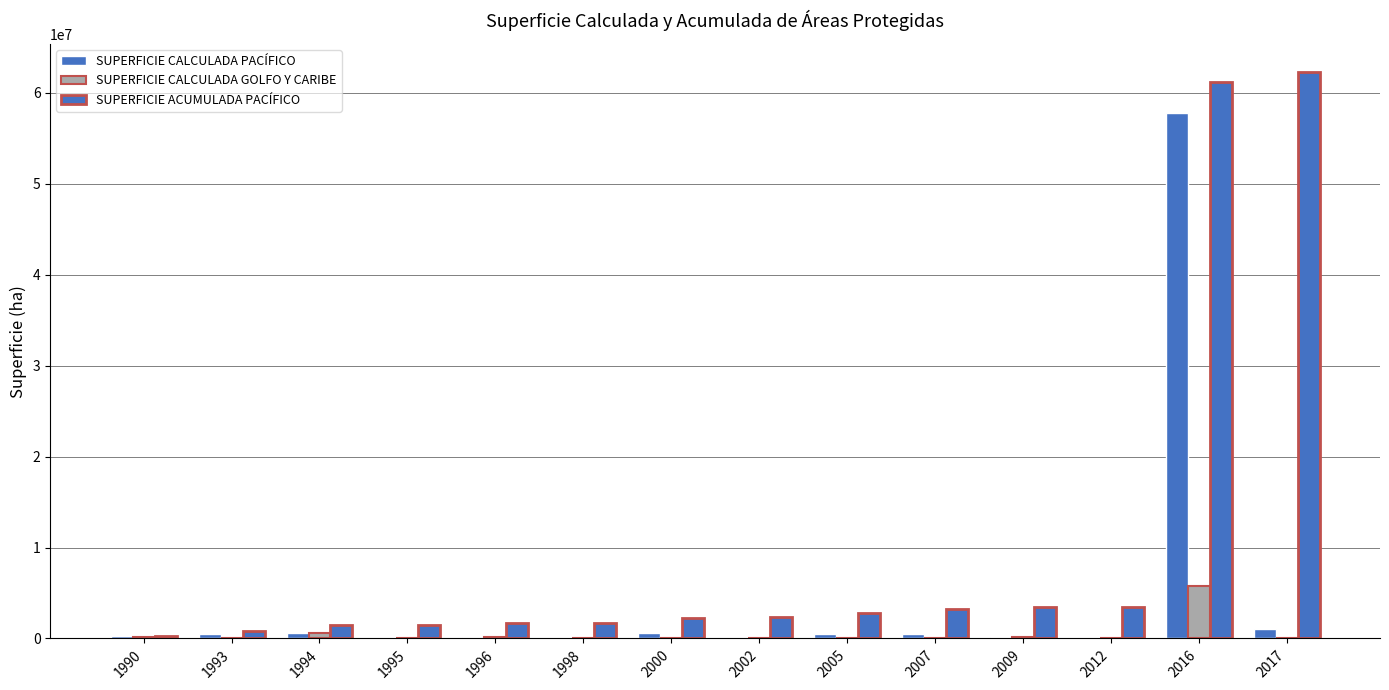

Reading left to right, what are all the values shown in this chart?

SUPERFICIE CALCULADA PACÍFICO: 1990=291575.3	1993=527608.7	1994=621302.0	1995=36287.6	1996=184888.7	1998=5516.0	2000=616989.6	2002=30038.2	2005=510448.9	2007=436128.5	2009=145564.8	2012=1193.2	2016=57786214.9	2017=1090948.5
SUPERFICIE CALCULADA GOLFO Y CARIBE: 1990=153135.8	1993=0.0	1994=594329.1	1995=0.0	1996=164352.3	1998=47491.3	2000=32983.4	2002=0.0	2005=0.0	2007=0.0	2009=176559.3	2012=32096.0	2016=5754055.4	2017=0.0
SUPERFICIE ACUMULADA PACÍFICO: 1990=291575.3	1993=819184.0	1994=1440486.0	1995=1476773.6	1996=1661662.3	1998=1667178.3	2000=2284167.8	2002=2314206.1	2005=2824655.0	2007=3260783.5	2009=3406348.3	2012=3407541.5	2016=61193756.4	2017=62284704.9